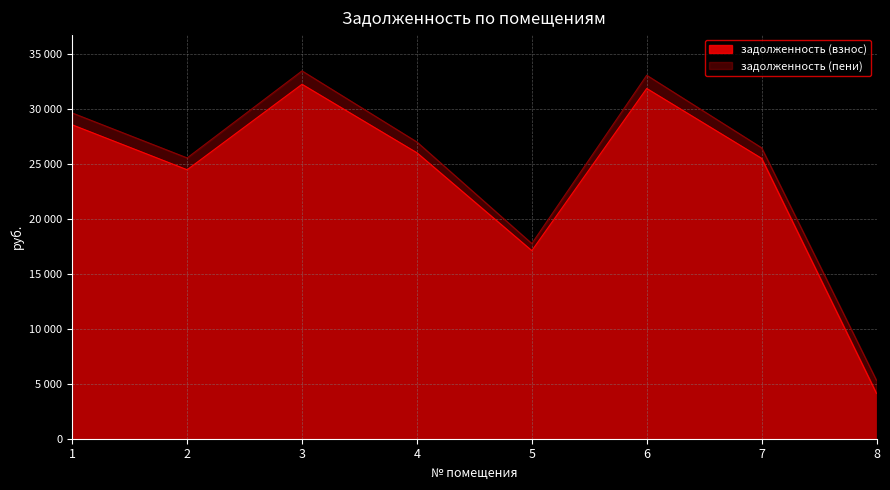

Reading right to left, what are all the values shown in this chart?

задолженность (взнос): 8=4114.2	7=25490.8	6=31847.6	5=17099.7	4=25999.2	3=32229.0	2=24456.0	1=28542.0
задолженность (пени): 8=5299.8	7=26453.2	6=33050.0	5=17745.3	4=26980.8	3=33445.8	2=25533.6	1=29619.6